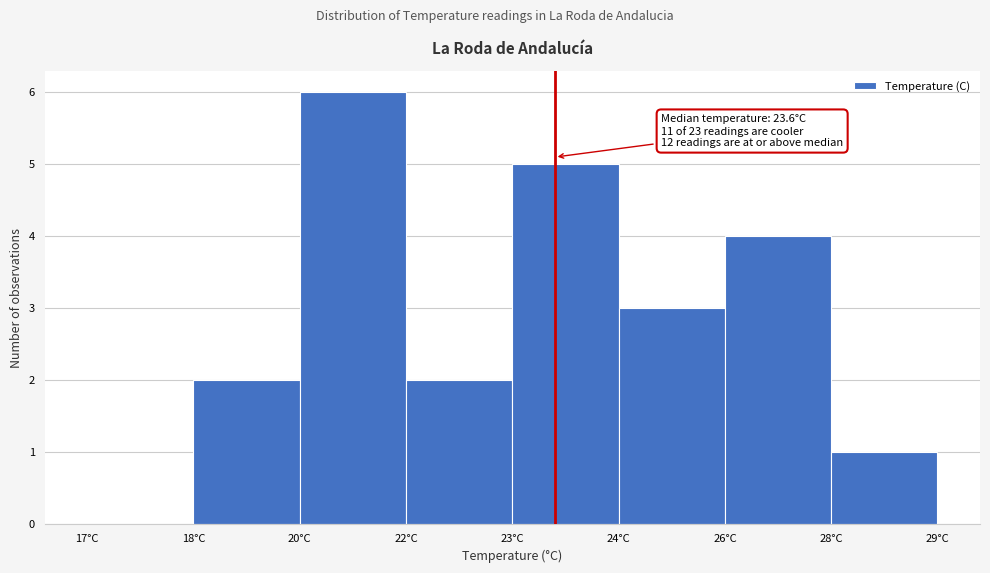

Reading left to right, list all the values displayed in this chart.

17°C=0	18°C=2	20°C=6	22°C=2	23°C=5	24°C=3	26°C=4	28°C=1